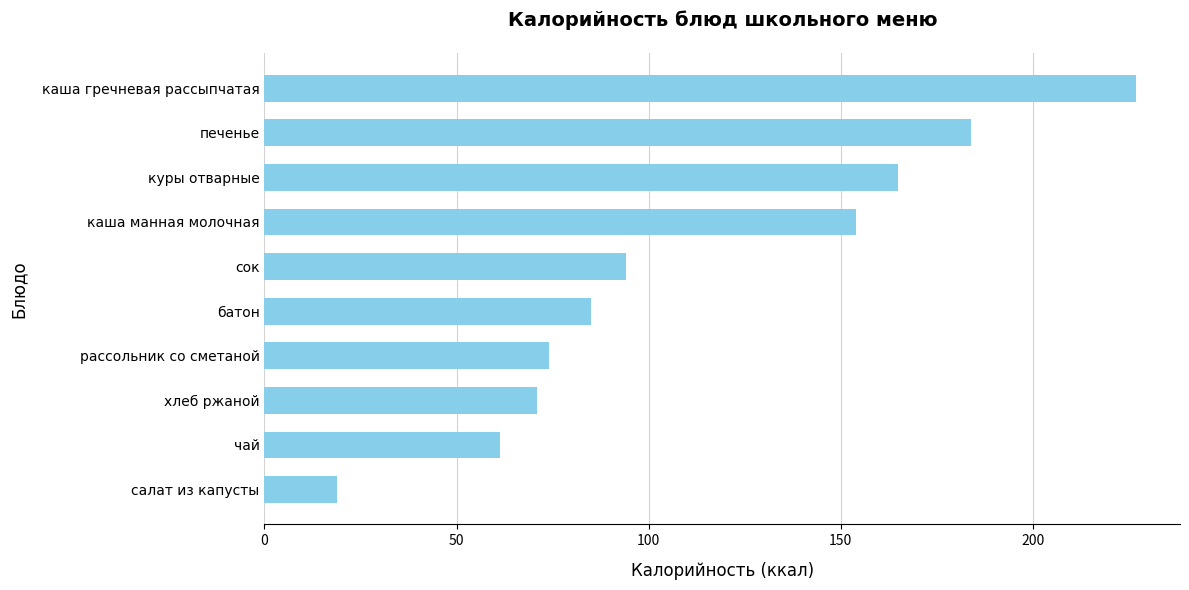

True or false: the data shows 100.7 at куры отварные.

False